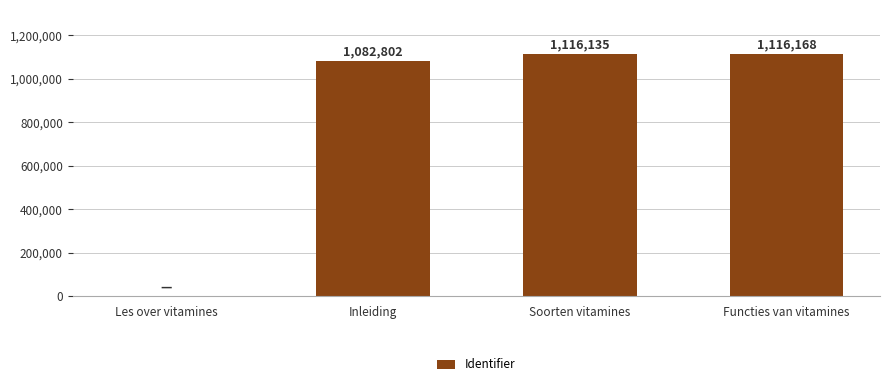

What is the average value?

828776